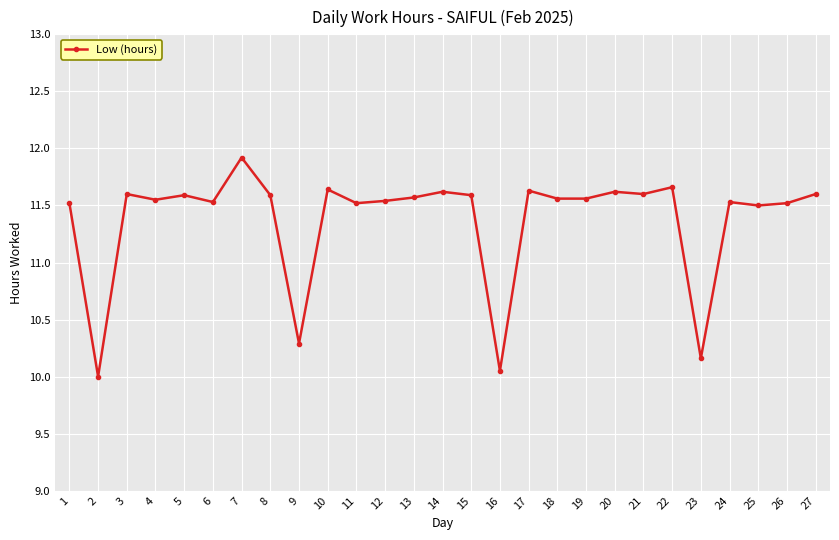

At which category does the data reach its first local peak?

3